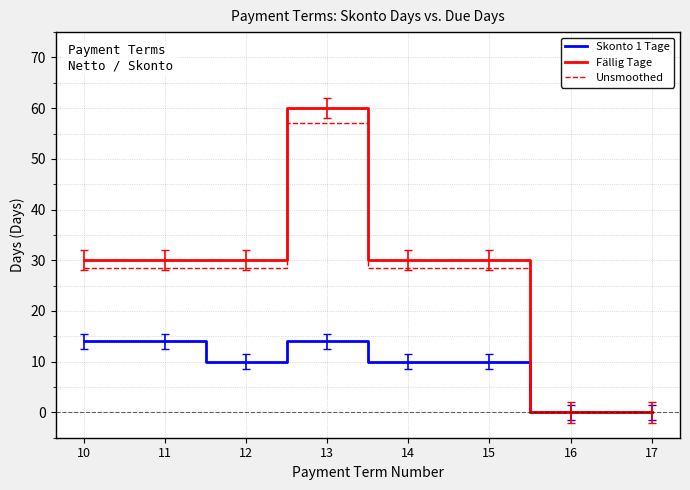

What are all the series names shown in the legend?

Skonto 1 Tage, Fällig Tage, Unsmoothed